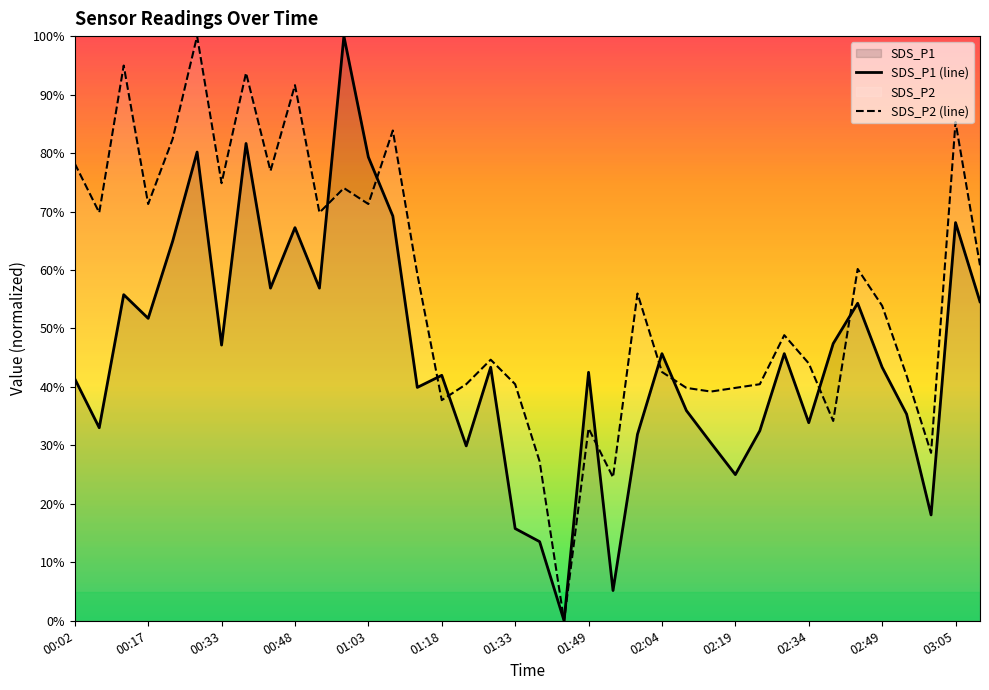

Is the value of SDS_P1 (line) at 02:49 greater than the value of SDS_P2 (line) at 02:19?

Yes